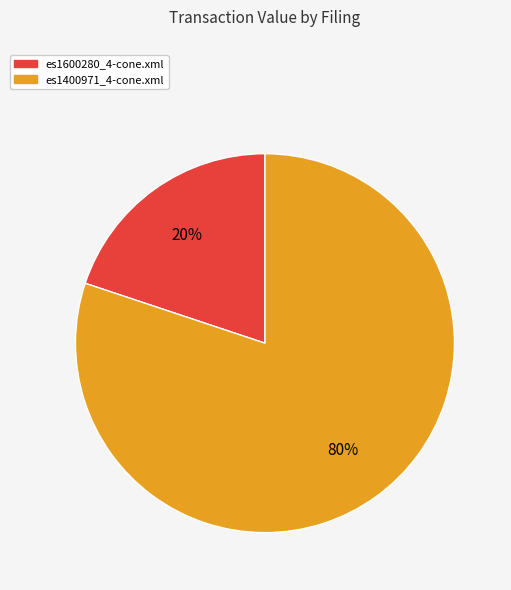

The es1600280_4-cone.xml slice represents 11% of the pie. True or false?

False